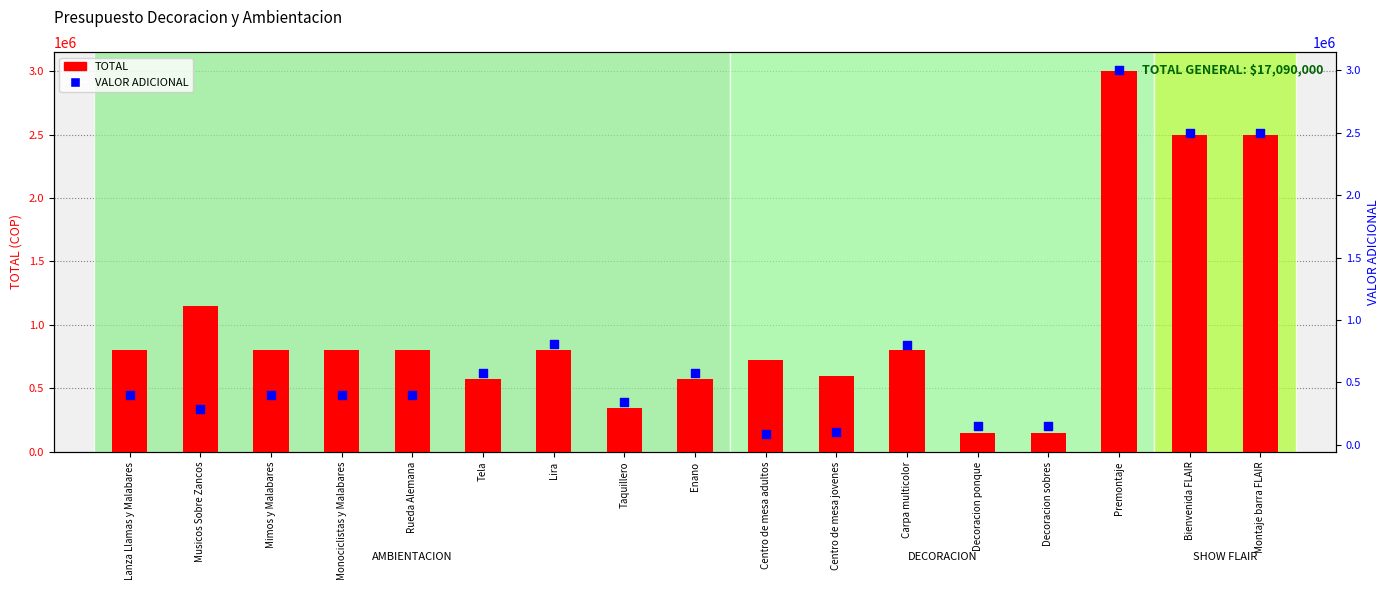

What are all the series names shown in the legend?

TOTAL, VALOR ADICIONAL